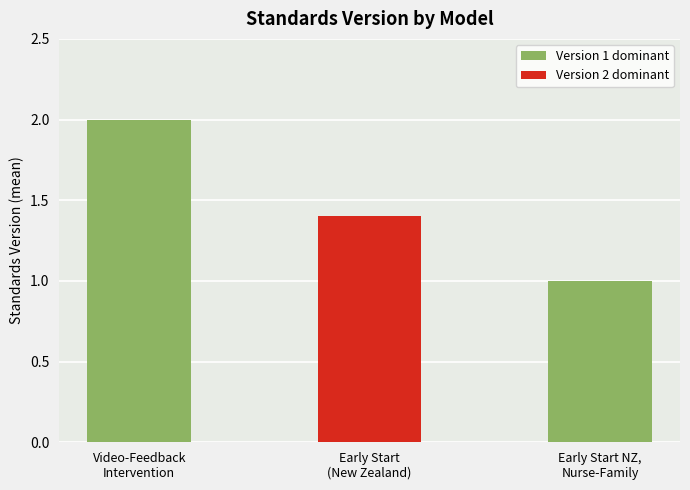

Does the chart contain any negative values?

No